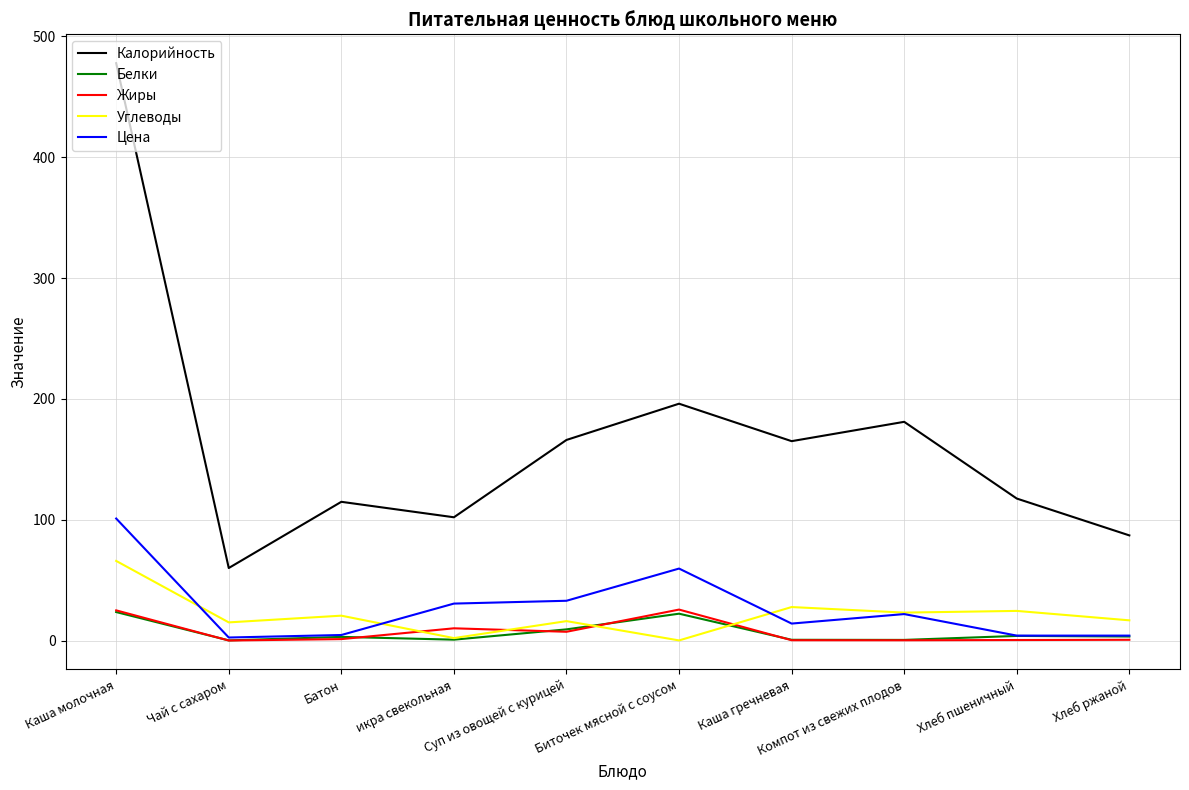

What is the maximum value for Жиры?

25.6